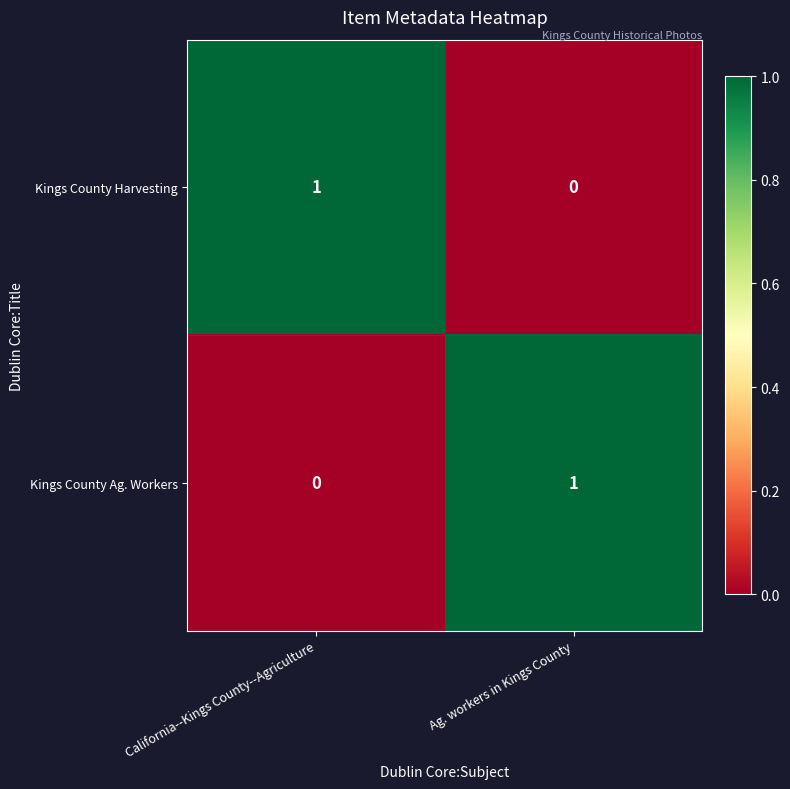

True or false: Kings County Harvesting has a value of 1 at California--Kings County--Agriculture.

True